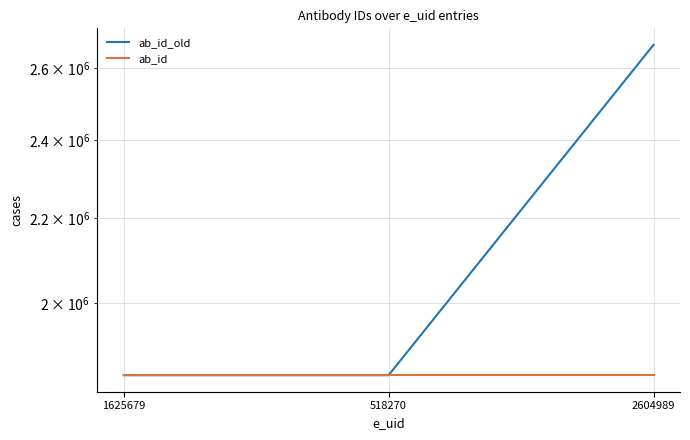

At which category does the chart reach its minimum across all series?

1625679